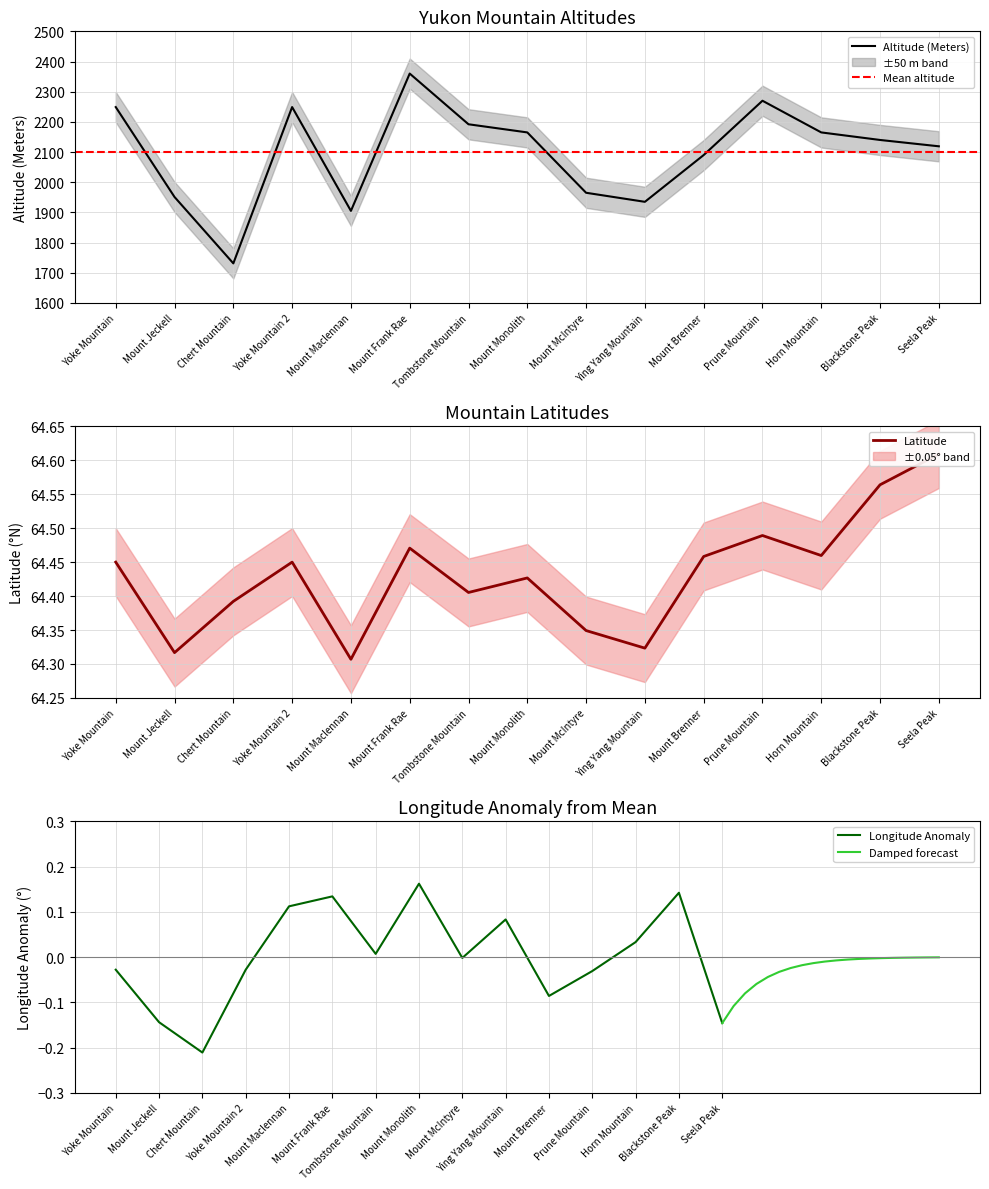

Where is the first local maximum for Longitude?

Mount Frank Rae